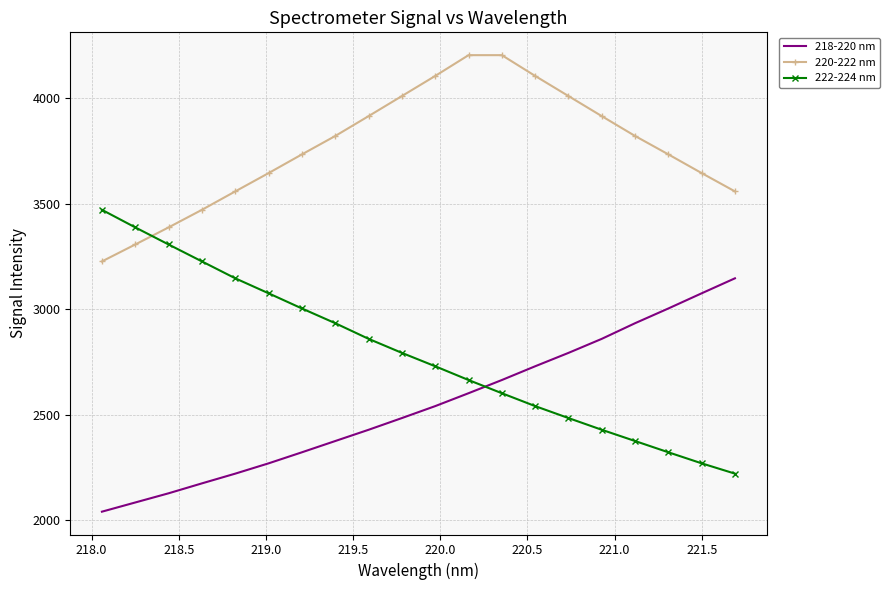

List the series in order of their peak value, lowest first.

218-220 nm, 222-224 nm, 220-222 nm